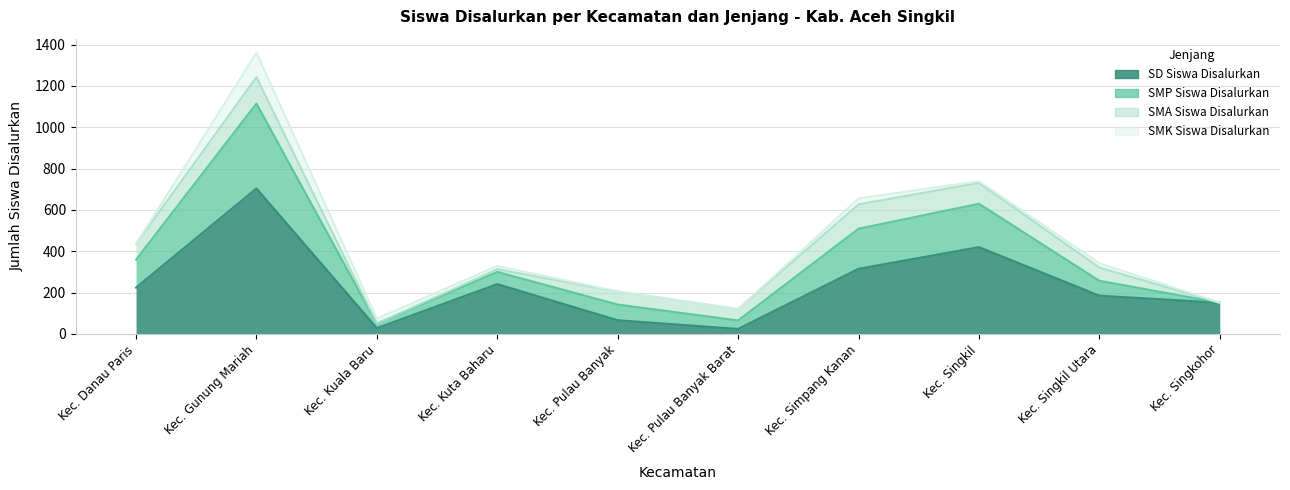

Which category has the highest value in the SMP Siswa Disalurkan series?

Kec. Gunung Mariah